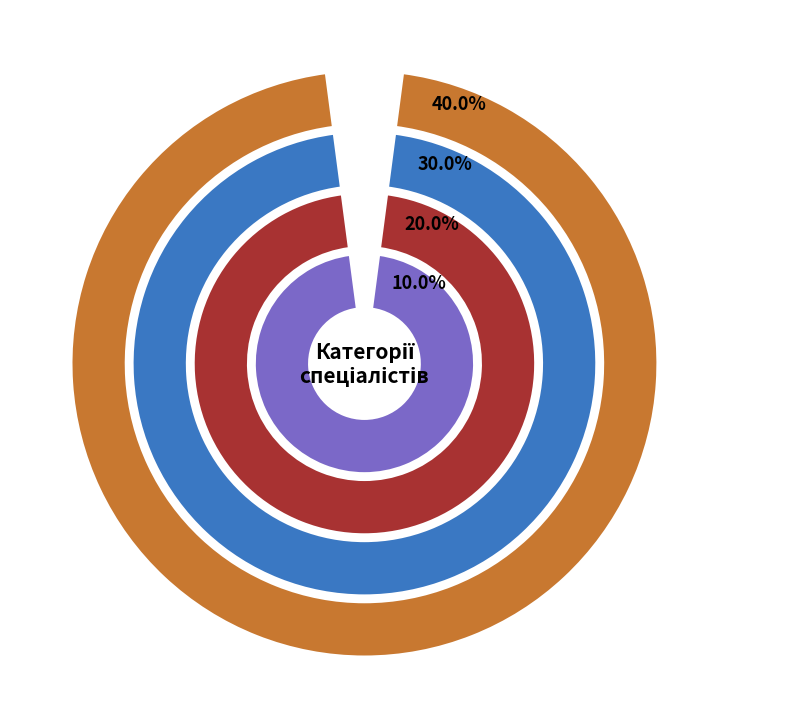

To the nearest percent, what is the difference between the largest and smallest slice percentages?

30%